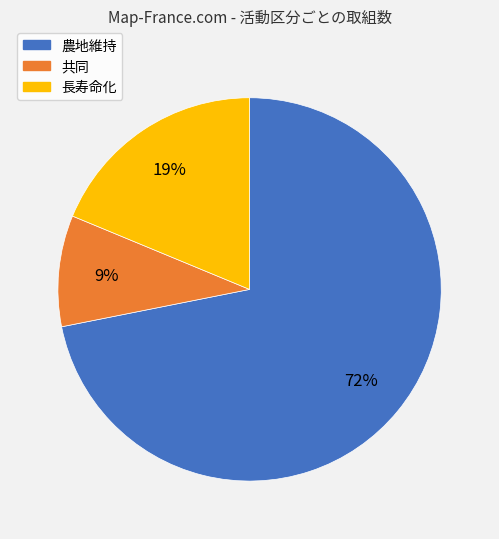

How many slices are in this pie chart?

3